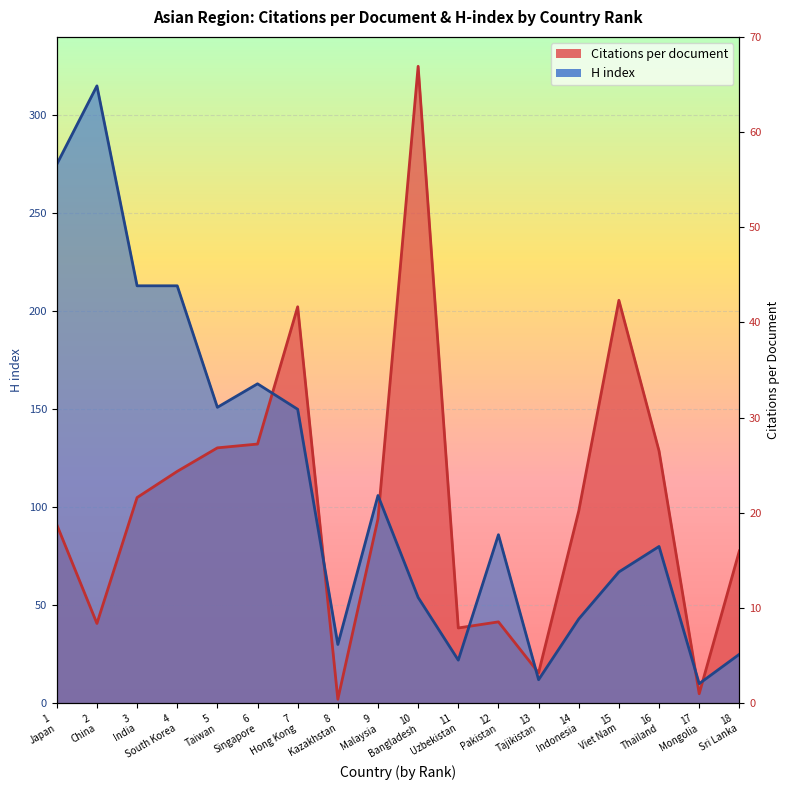

What value does the H index series have at 14 Indonesia?

43.0